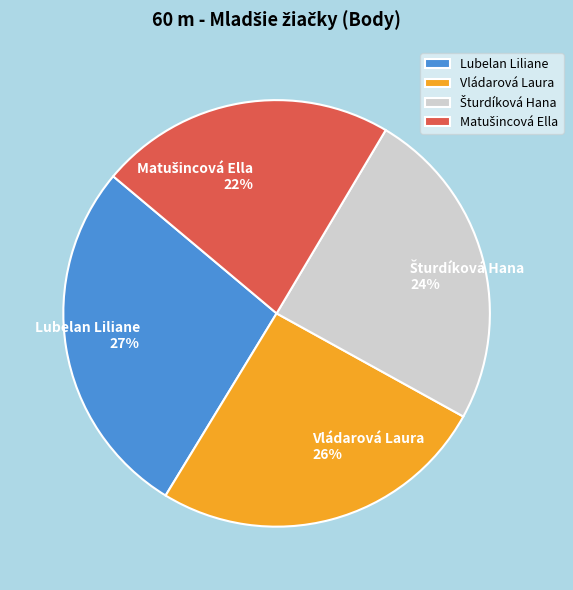

Is it true that Vládarová Laura is 26% of the pie?

True